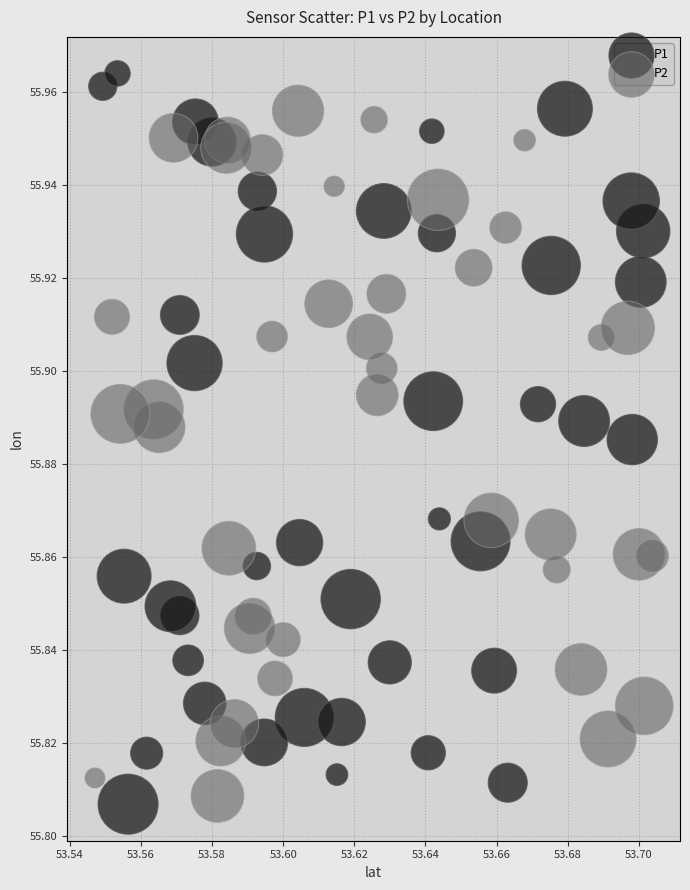

Which series reaches the maximum Y coordinate?

P1